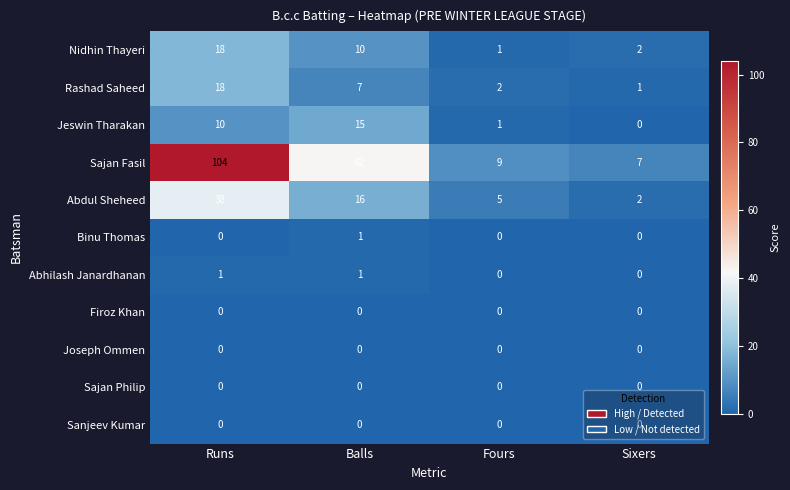

Between Fours and Sixers, which series saw the biggest shift?

Abdul Sheheed